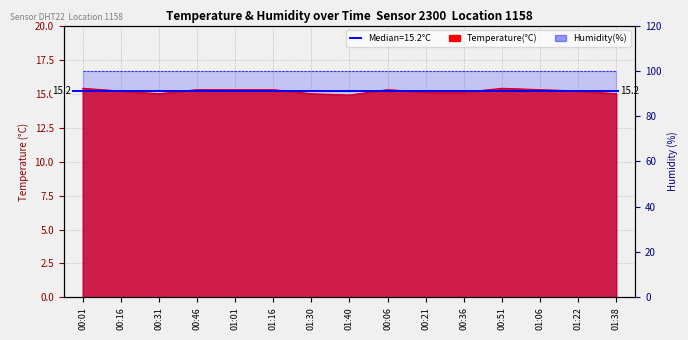

Which has a higher value, 00:01 or 00:46?

00:01